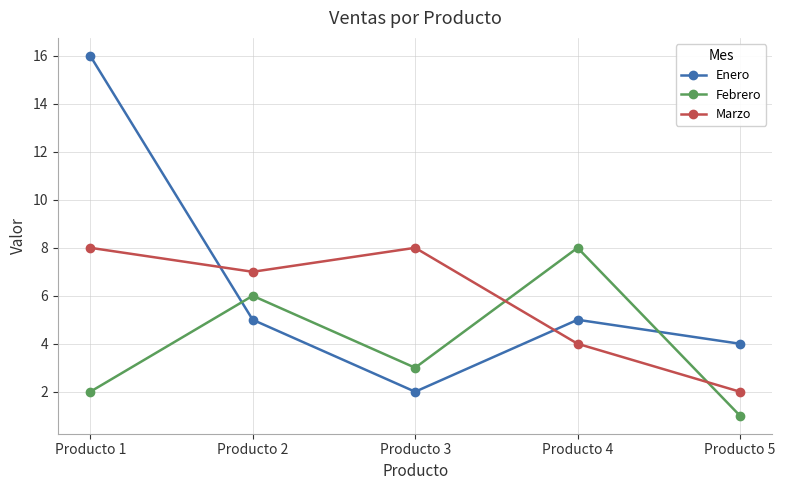

Count the number of categories in the chart.

5